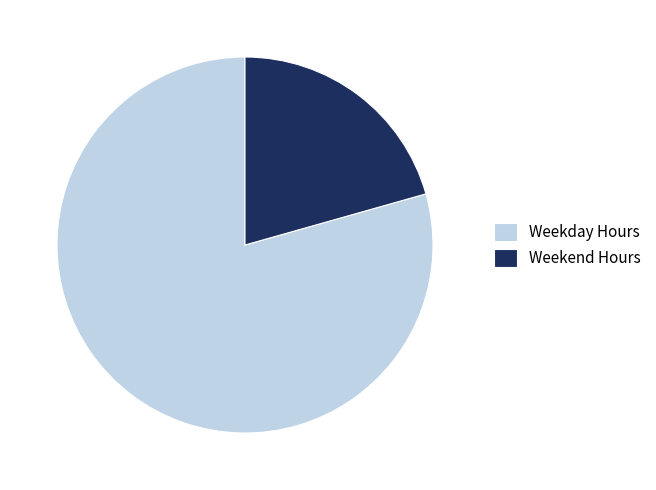

True or false: Weekday Hours accounts for 88% of the total.

False